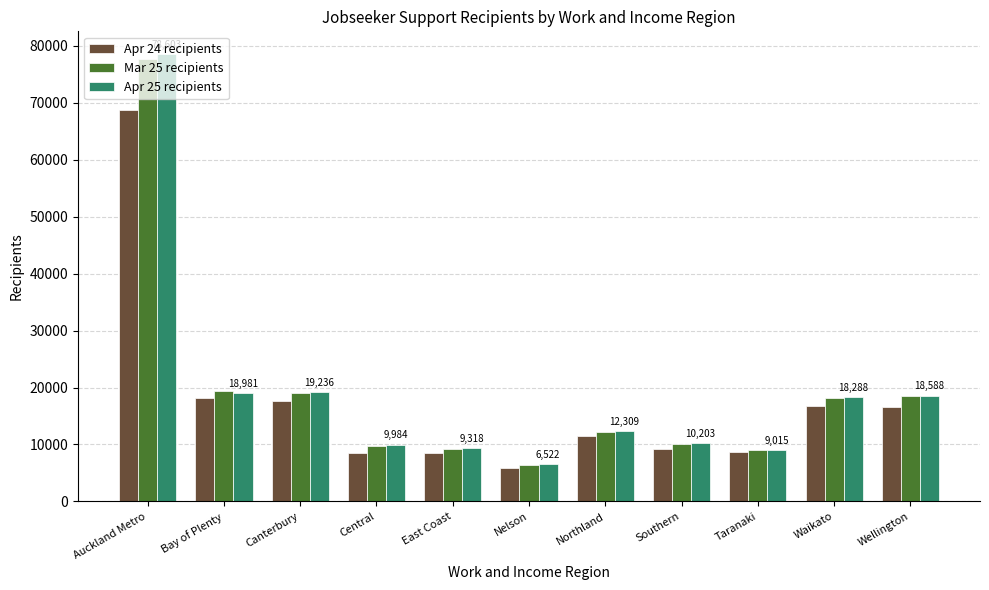

How many groups of bars are there?

11